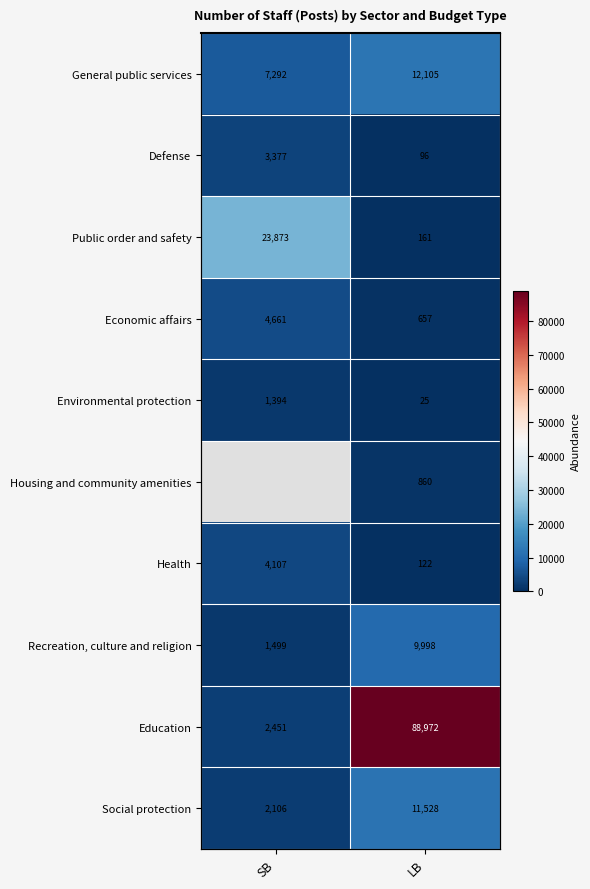

List the labels in order of Housing and community amenities value, smallest first.

SB, LB